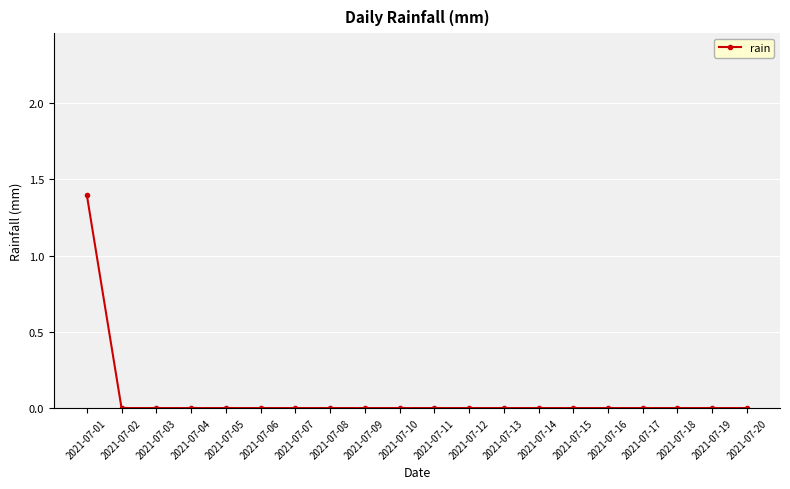

Reading right to left, extract all data points from this chart.

0.0	0.0	0.0	0.0	0.0	0.0	0.0	0.0	0.0	0.0	0.0	0.0	0.0	0.0	0.0	0.0	0.0	0.0	0.0	1.4